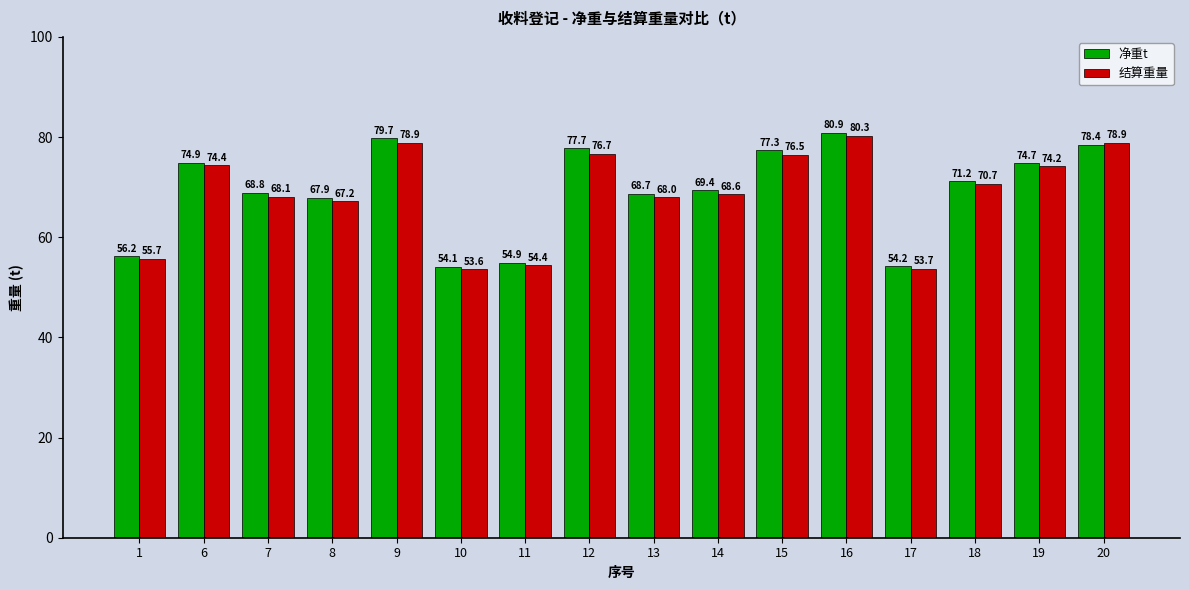

What is the value of the 结算重量 bar at the 2nd from the left?

74.4